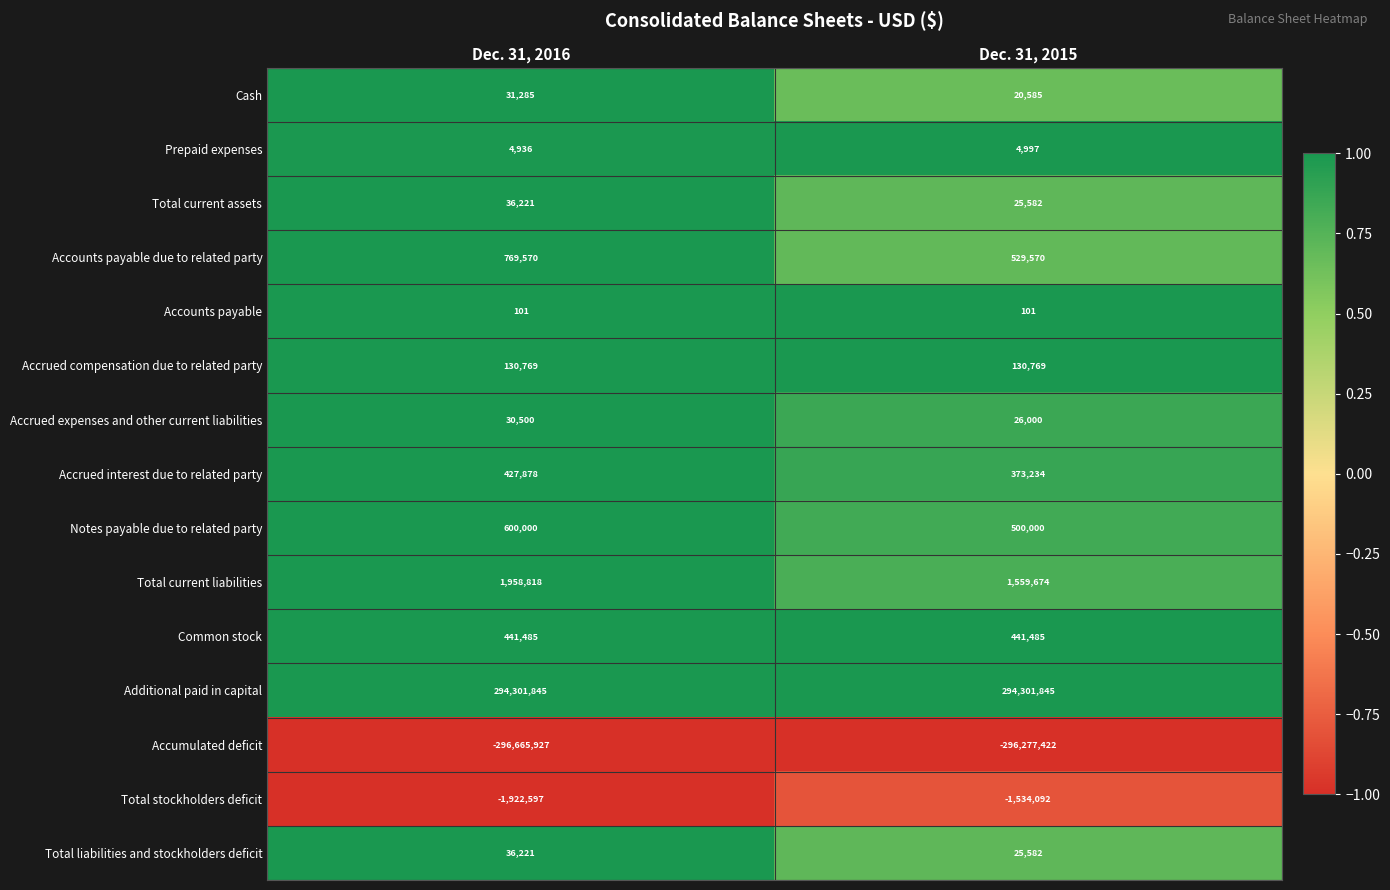

The value of Prepaid expenses at Dec. 31, 2015 is 2612. True or false?

False